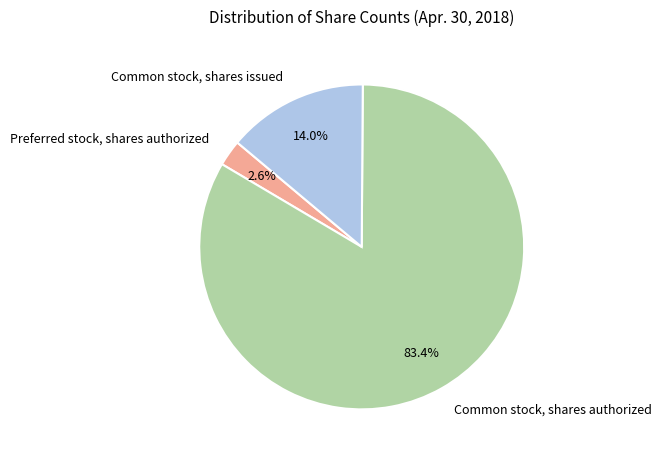

To the nearest percent, what percentage of the pie is Common stock, shares authorized?

83%